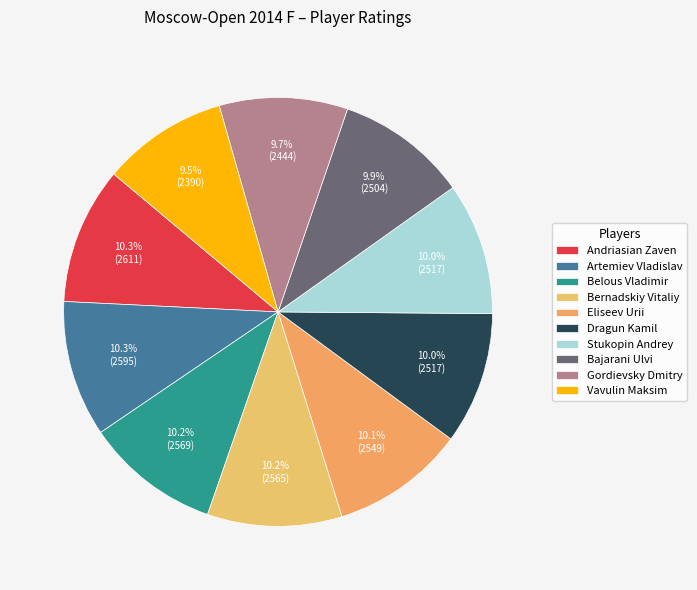

To the nearest percent, what percentage of the pie is Gordievsky Dmitry?

10%